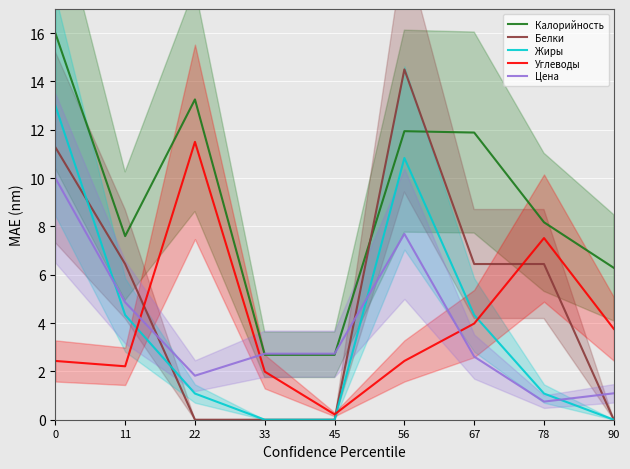

Rank the categories by Калорийность value from lowest to highest.

33, 45, 90, 11, 78, 67, 56, 22, 0